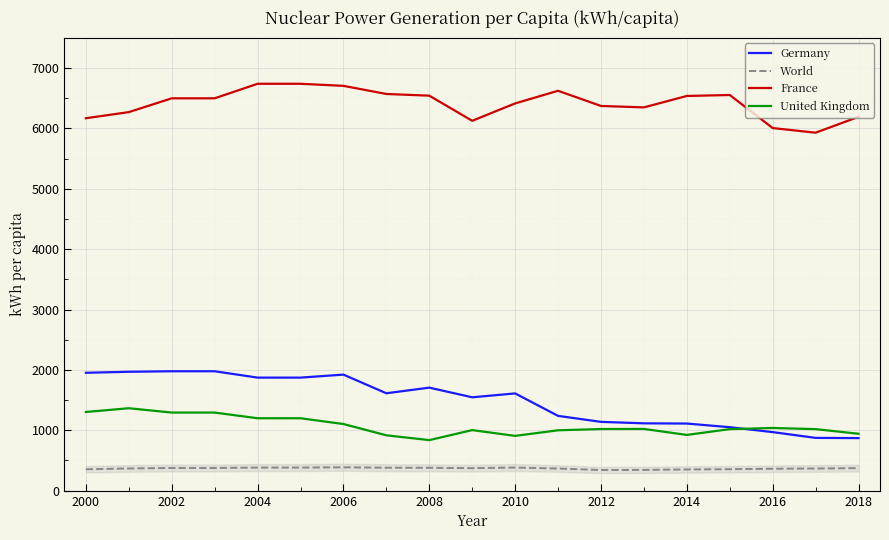

Which series has the widest spread of values?

Germany